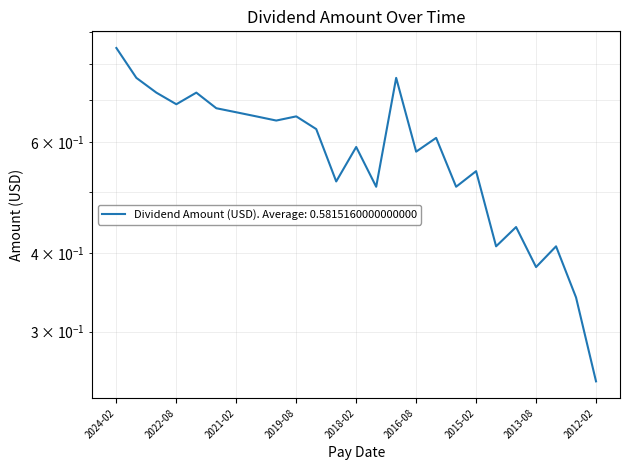

How many data points does each series have?

25